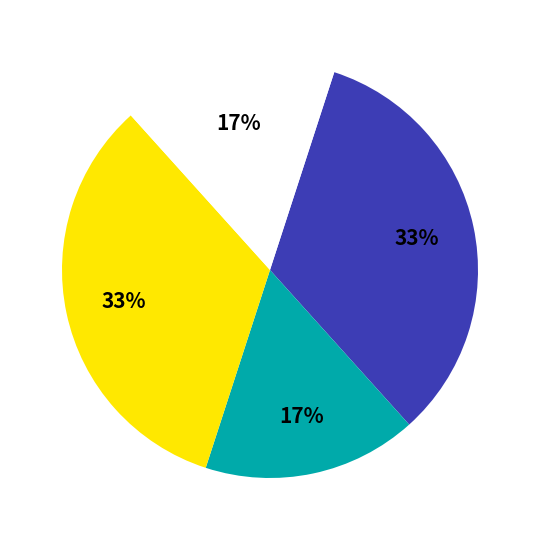

To the nearest percent, what is the average slice percentage?

25%